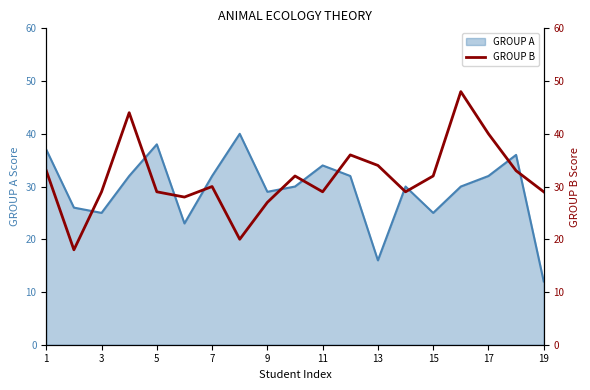

What is the minimum value for GROUP A?

12